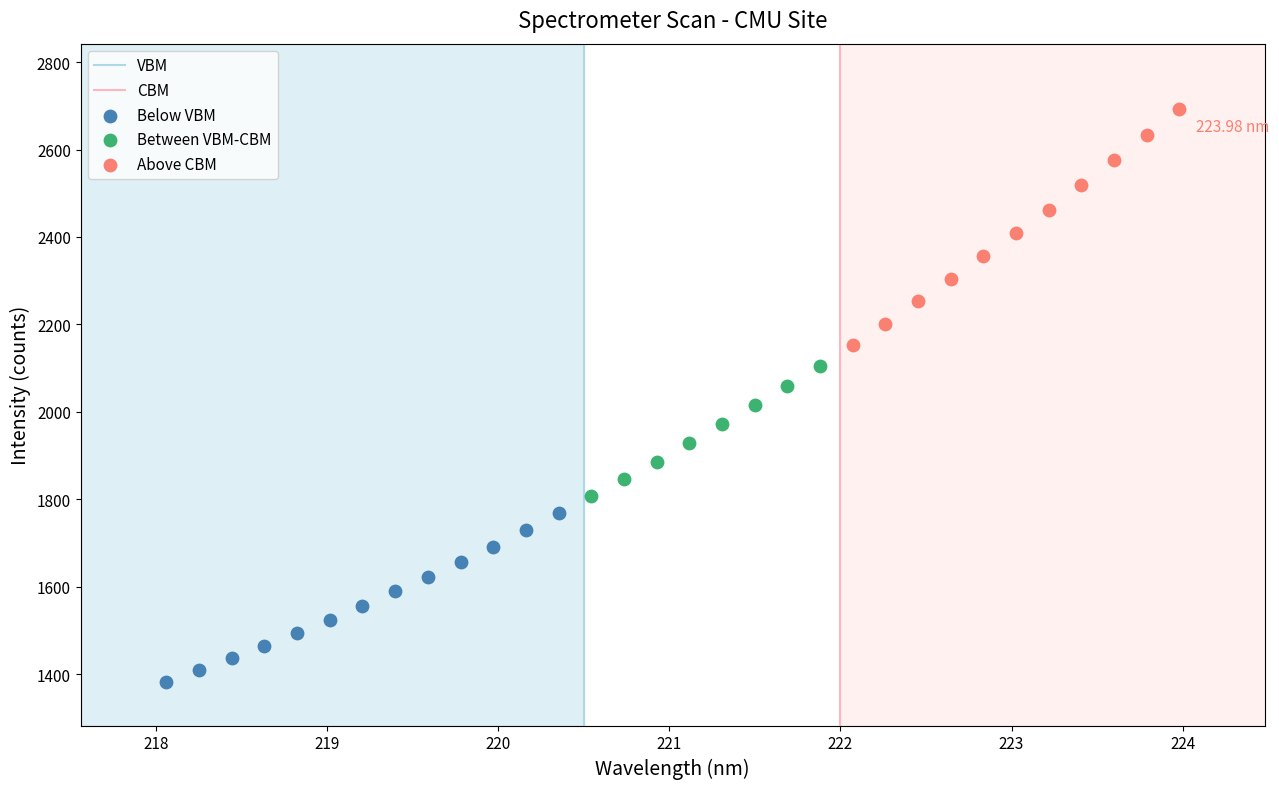

Which series reaches the minimum Y coordinate?

Below VBM